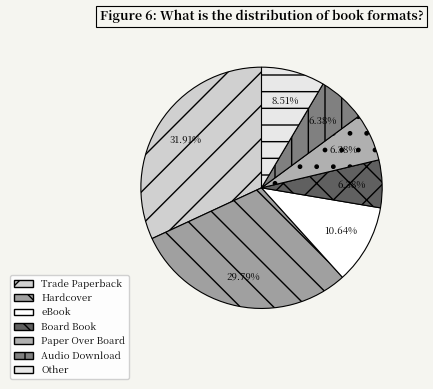

To the nearest percent, what is the difference between the largest and smallest slice percentages?

26%